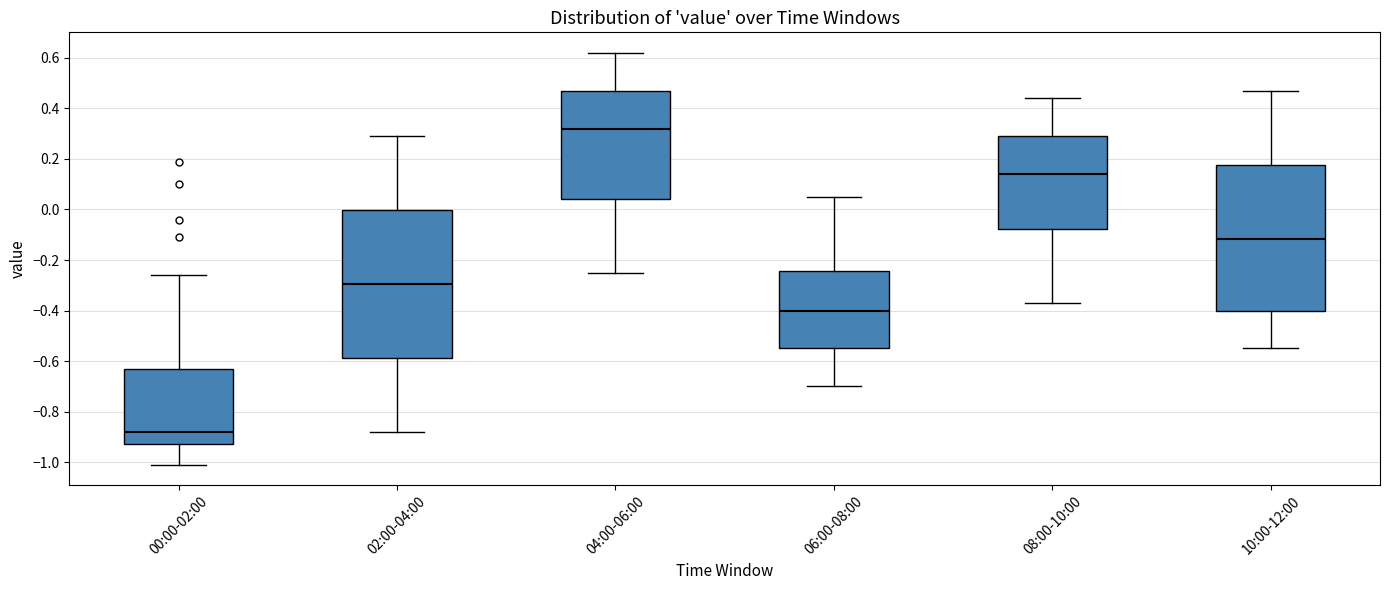

Where does the median line of the box for 08:00-10:00 sit on the y-axis? The values are not printed on the chart, so give them approximately, as read against the axis.

0.14